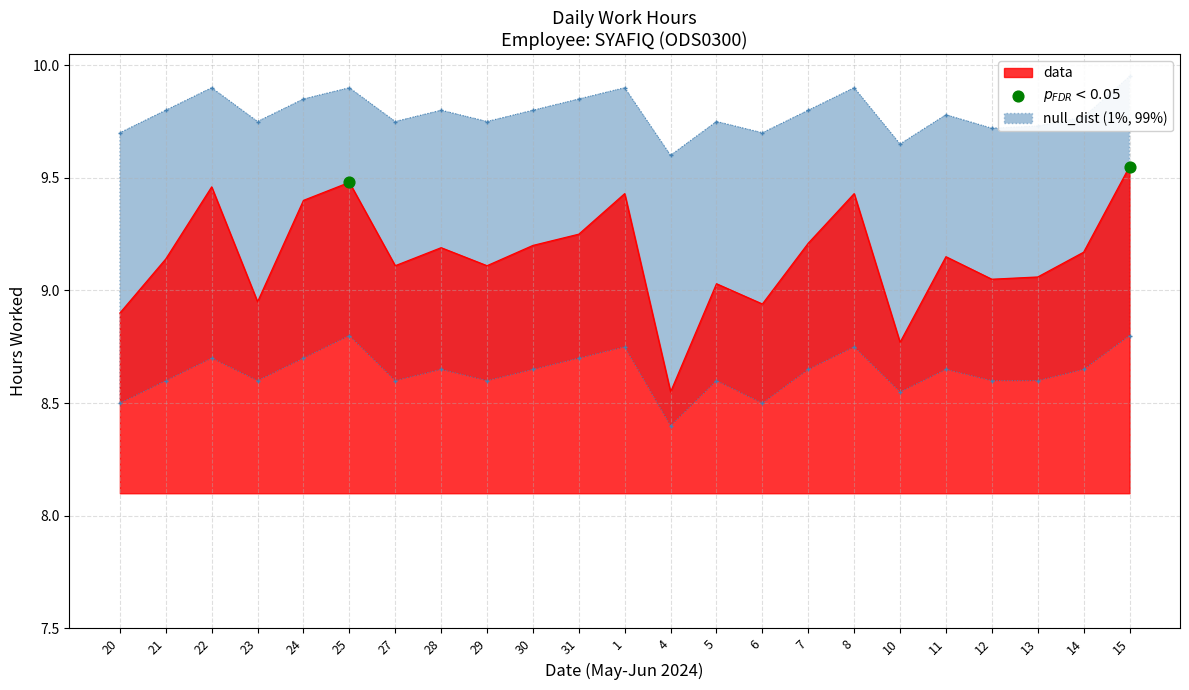

Which has a higher value, 10 or 23?

23